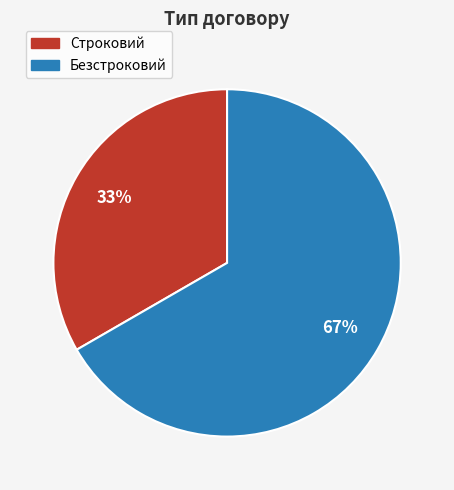

Rank the categories by value from highest to lowest.

Безстроковий, Строковий